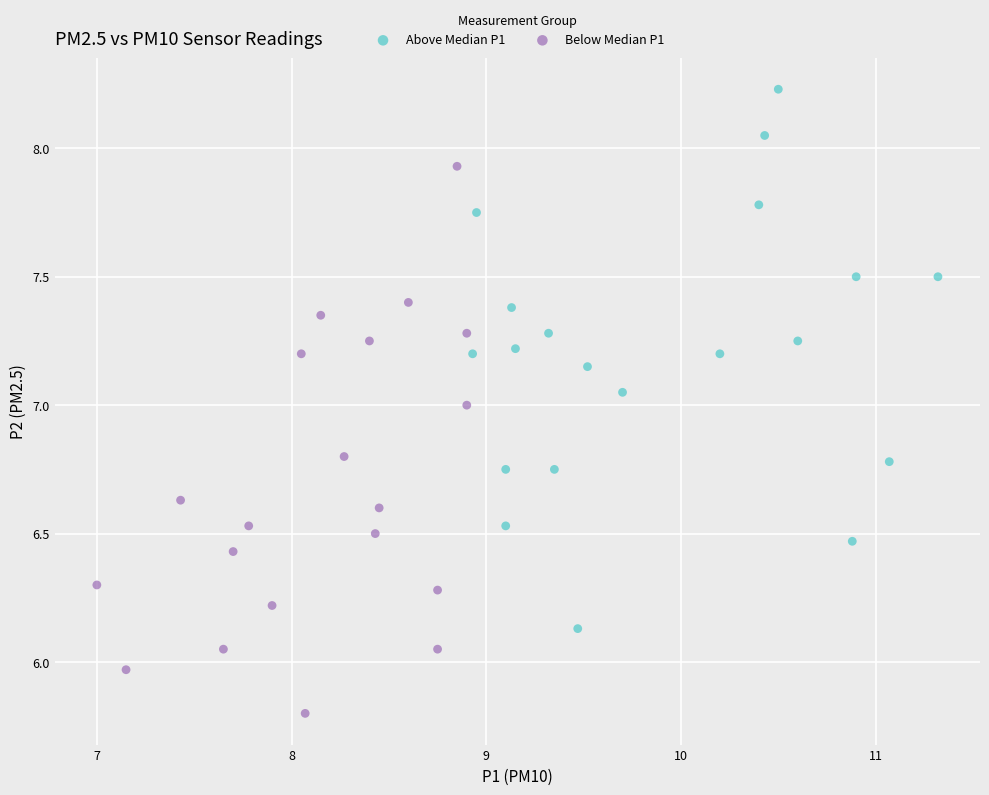

Which series reaches the maximum Y coordinate?

Above Median P1